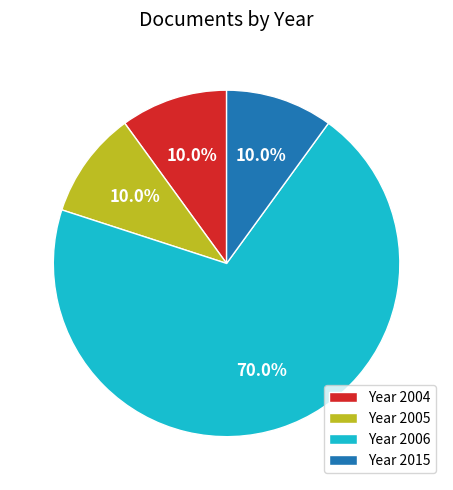

Between Year 2015 and Year 2006, which is larger?

Year 2006